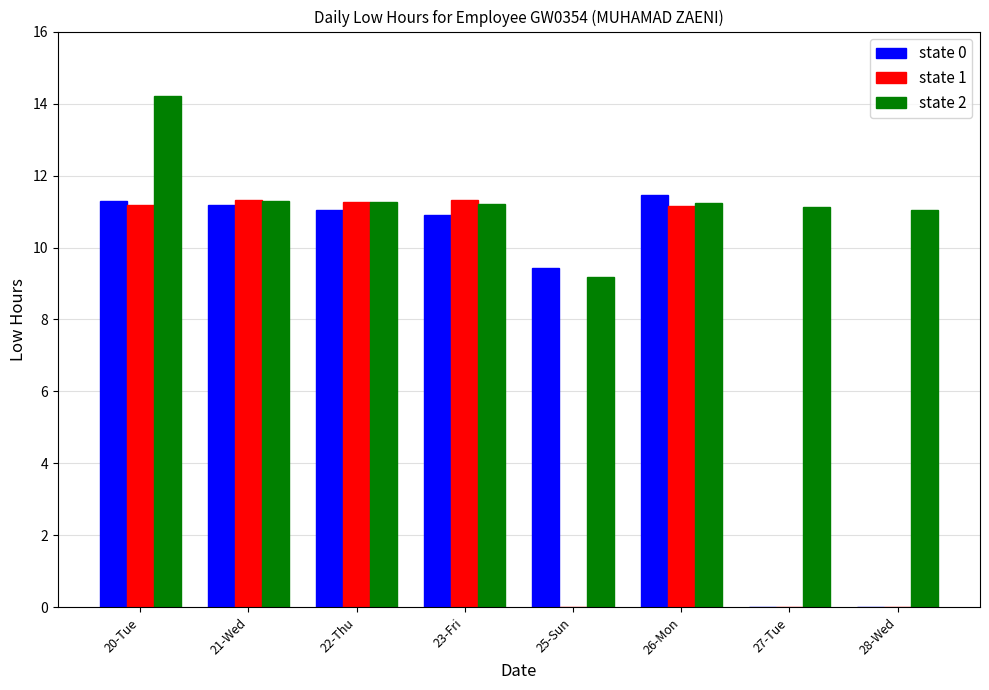

What is the sum of all state 0 values?

65.3